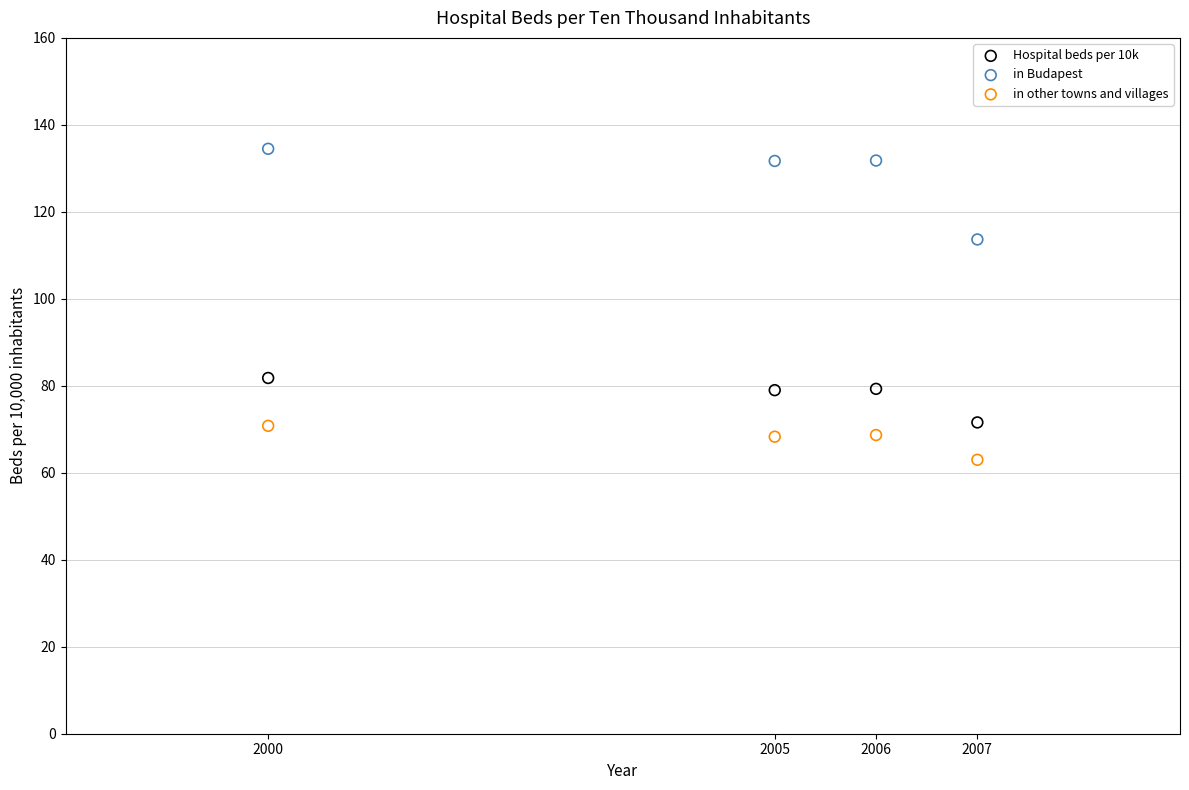

Which series reaches the minimum Y coordinate?

in other towns and villages